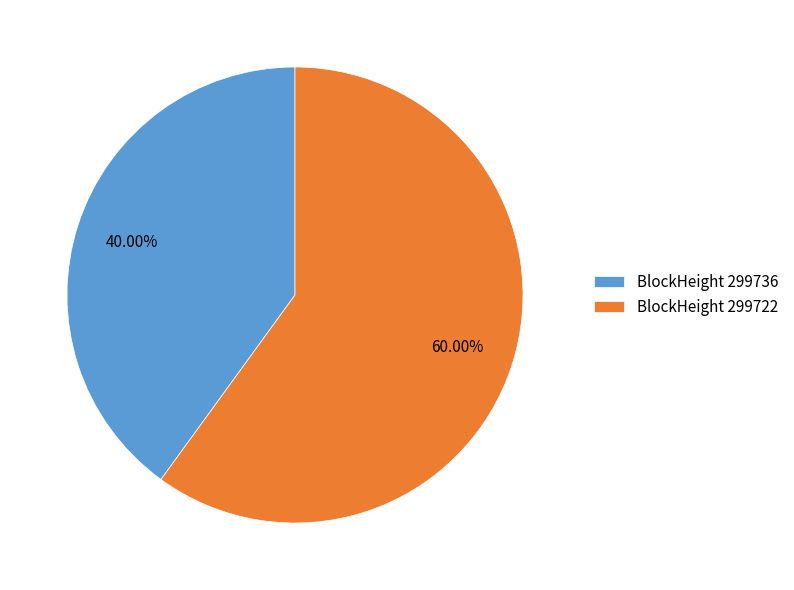

Which category has the biggest portion of the pie?

BlockHeight 299722